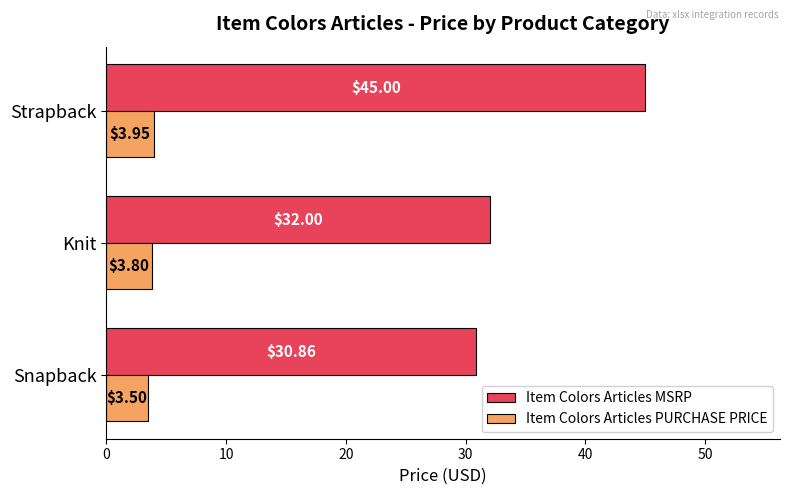

How many data points in Item Colors Articles MSRP are less than 32?

1